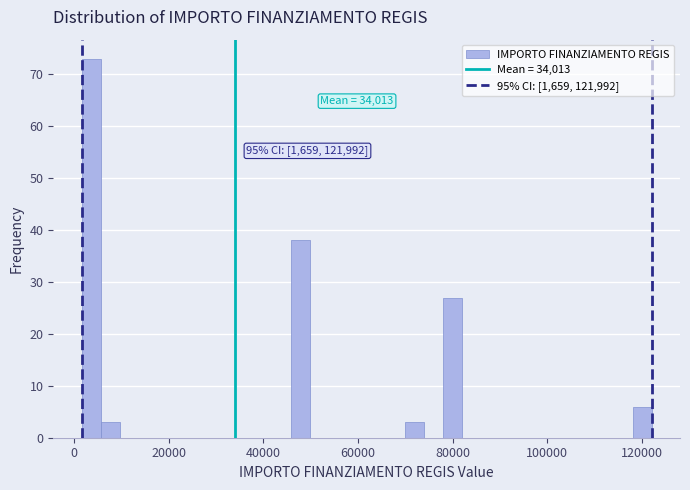

Around what value on the x-axis is the tallest bar? Give the approximate position of its centre, as read against the axis.

4000